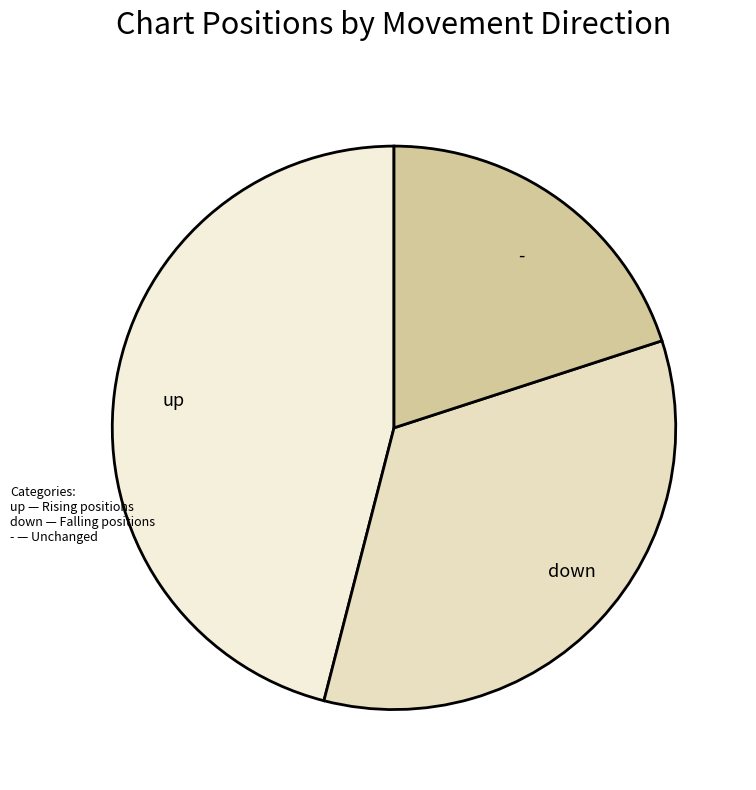

Approximately how many times larger is the value at - compared to up?

0.4